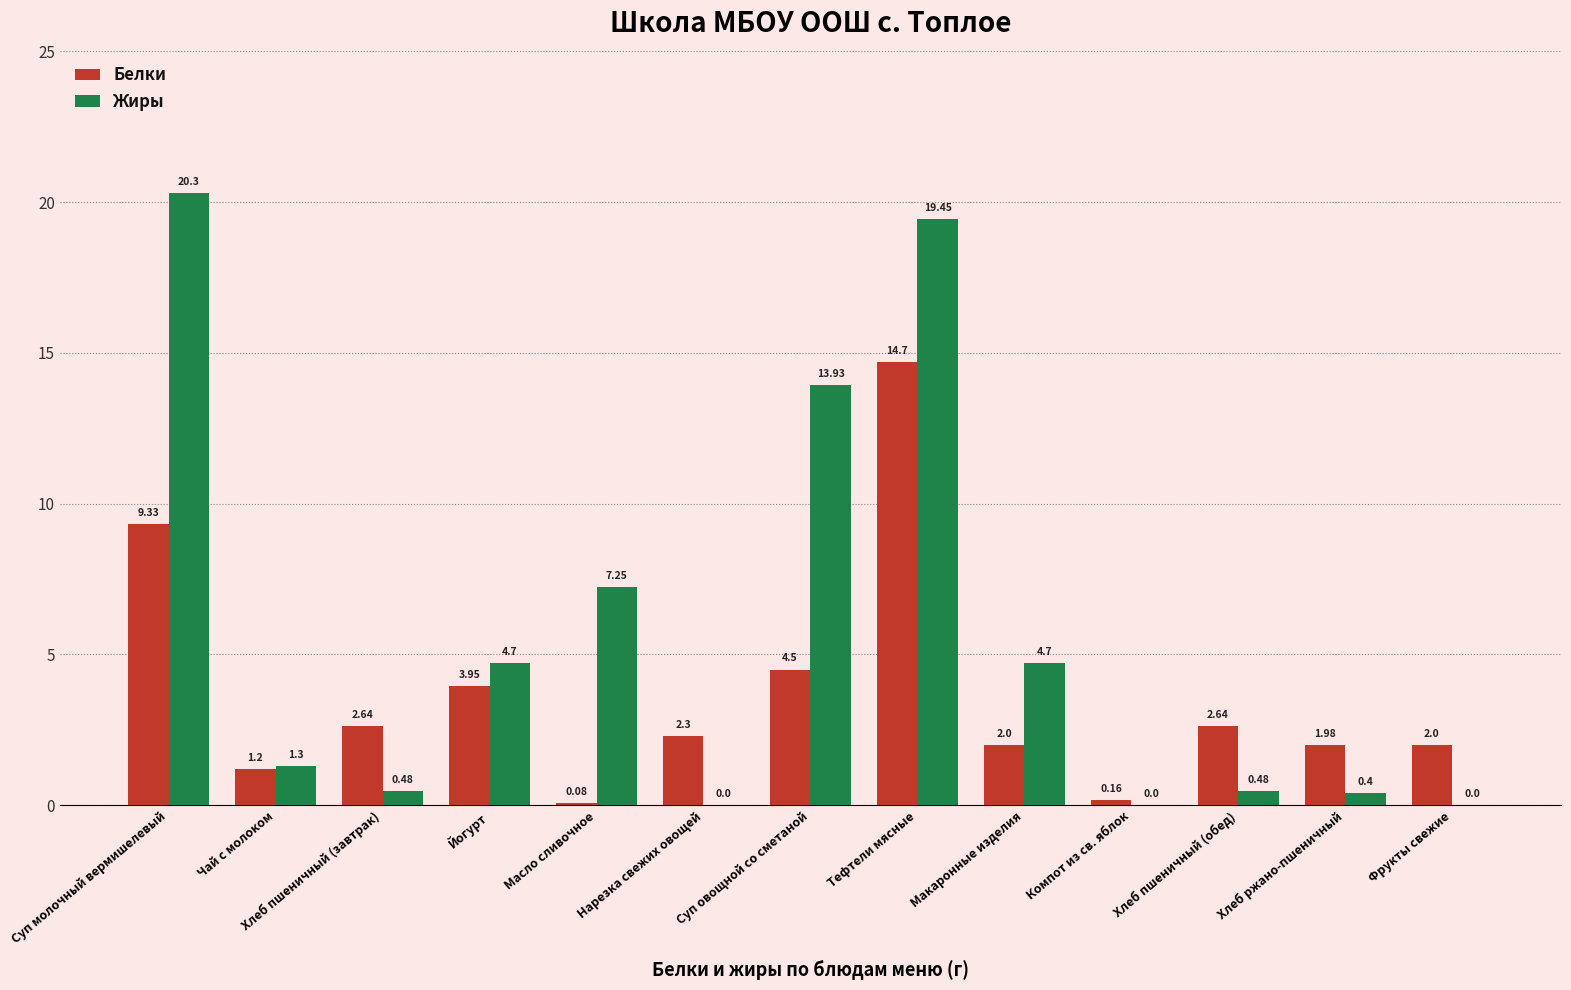

Which series has the largest total across all categories?

Жиры